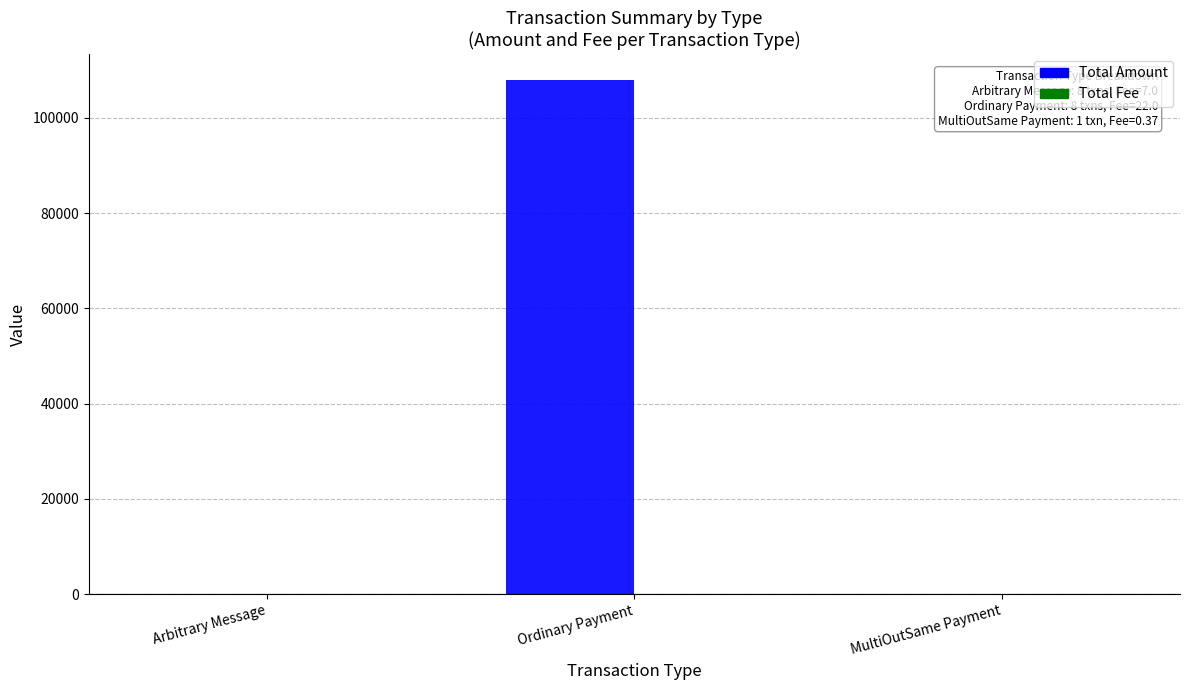

At which category does the chart reach its peak across all series?

Ordinary Payment